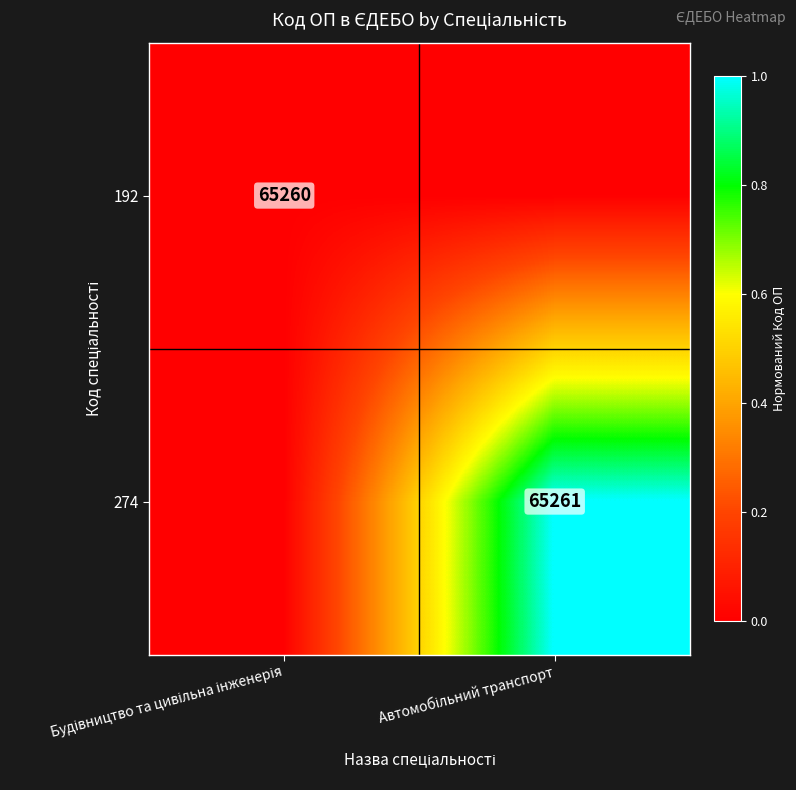

The 274 series shows 1 at Автомобільний транспорт. True or false?

True